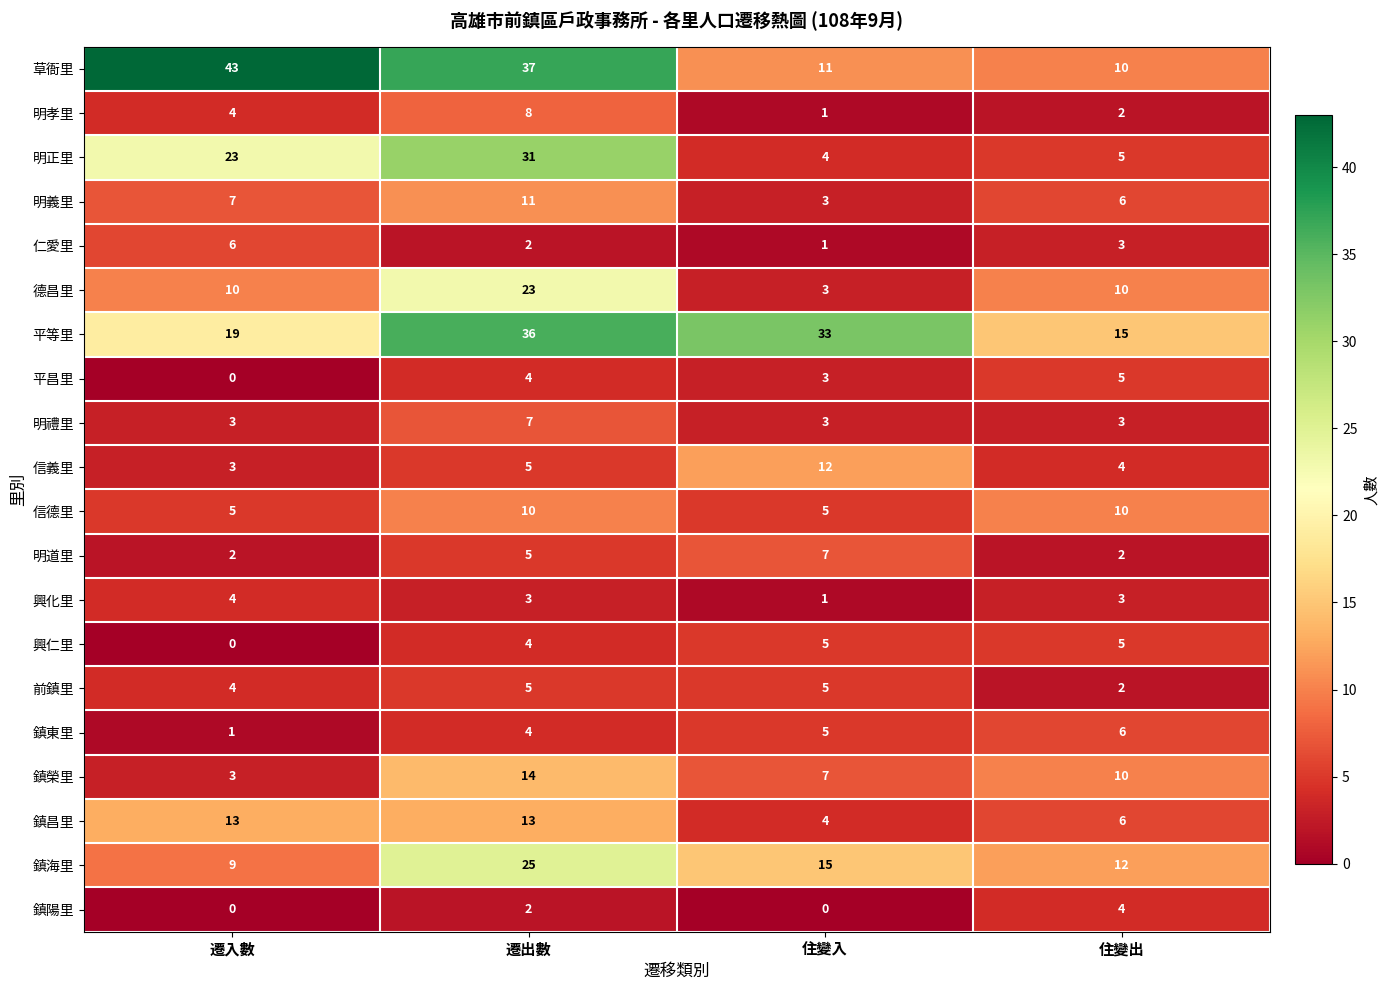

What is the minimum value for 平等里?

15